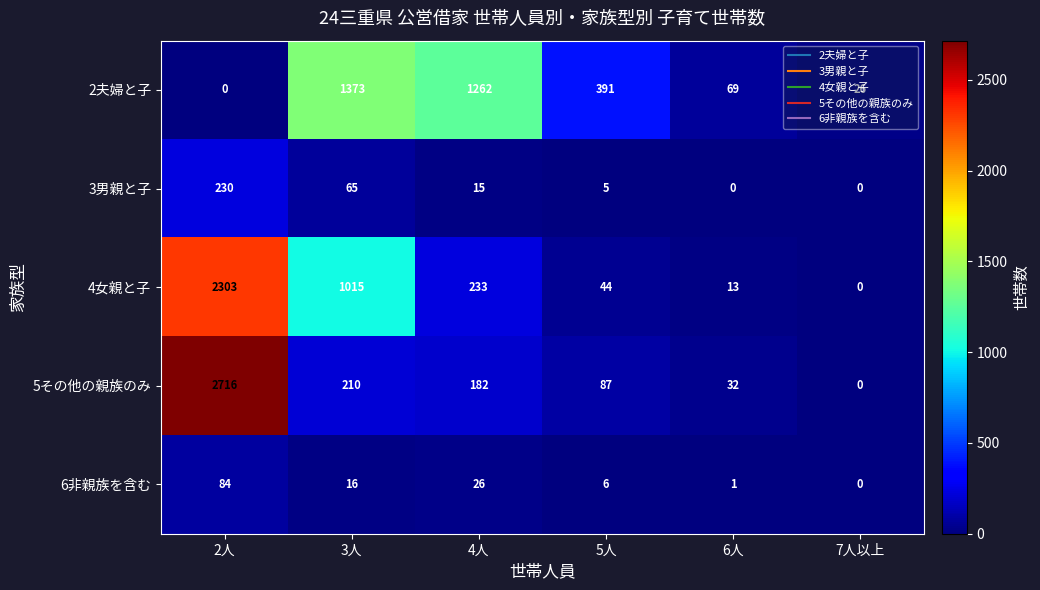

Is it true that 6非親族を含む equals 16 at 3人?

True